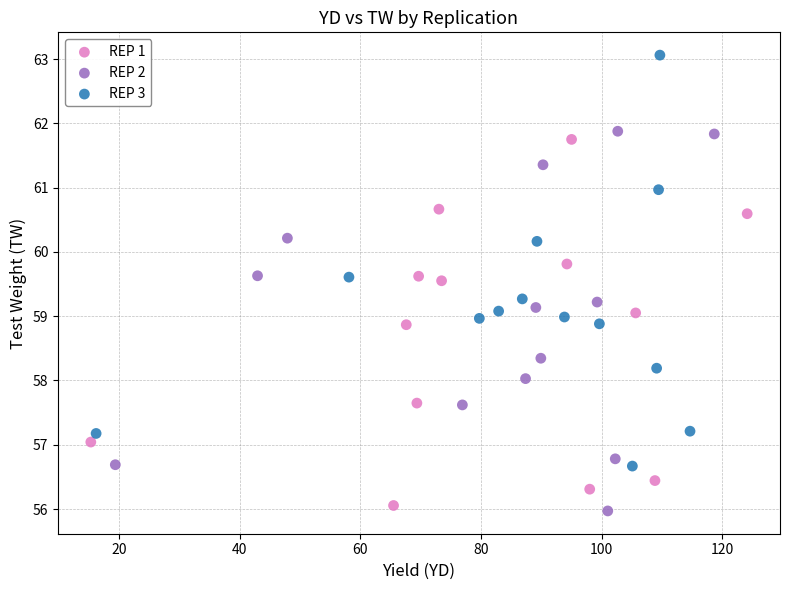

Which series has the largest Y range (max minus min)?

REP 3